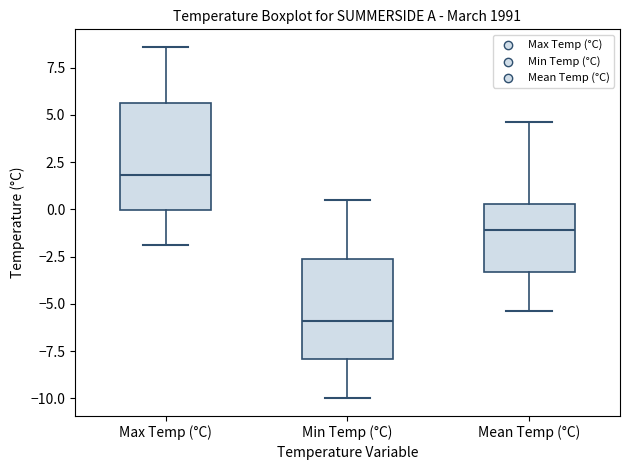

Reading left to right, read every box against the y-axis: the position of its median line, the range the box covers, and the ends of its whiskers. The values are not printed on the chart, so give them approximately, as read against the axis.

Max Temp (°C): median 2.0, box 0.0 to 5.5, whiskers -2.0 to 8.5
Min Temp (°C): median -6.0, box -8.0 to -2.5, whiskers -10.0 to 0.5
Mean Temp (°C): median -1.0, box -3.5 to 0.5, whiskers -5.5 to 4.5